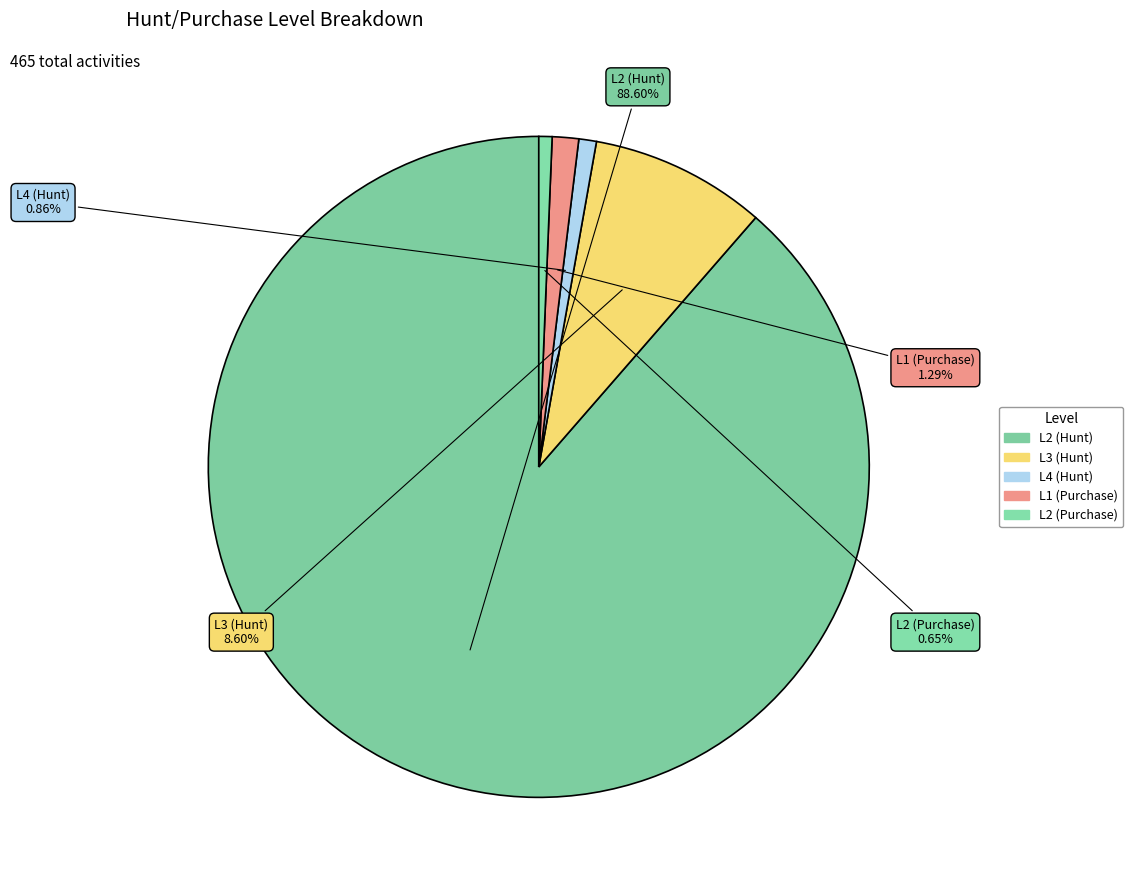

To the nearest percent, what is the difference between the L2 (Hunt) and L3 (Hunt) slice percentages?

80%